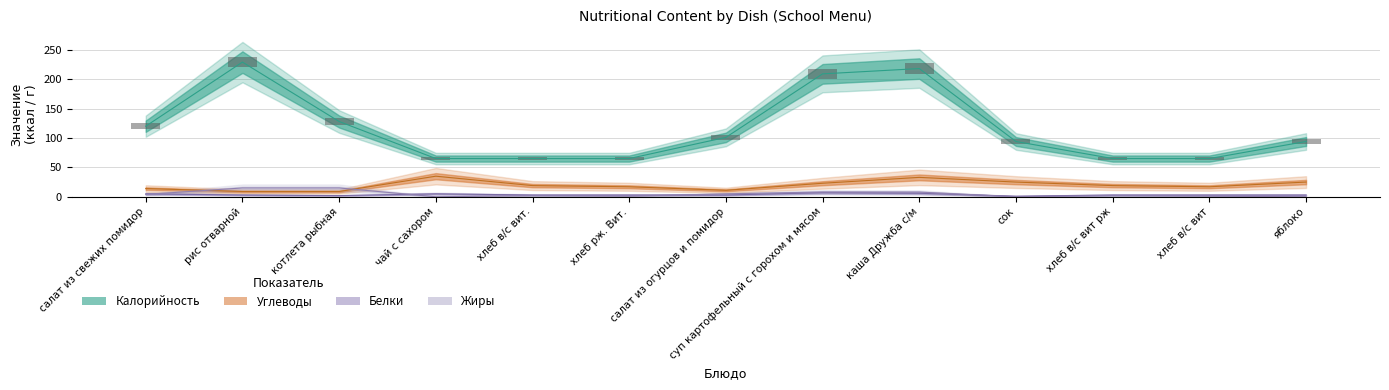

Where is Углеводы nearest to the value 22?

суп картофельный с горохом и мясом